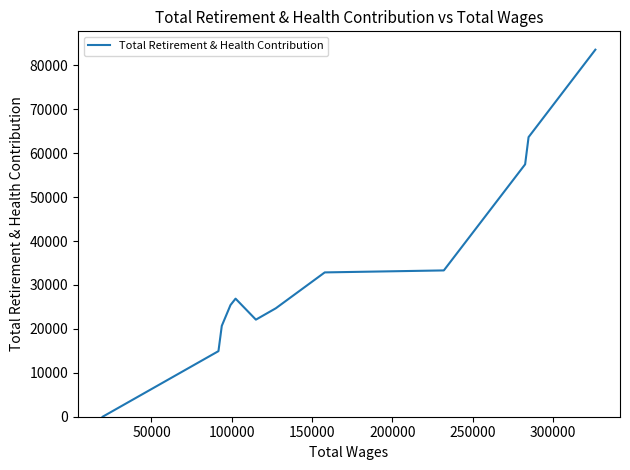

How many lines are shown in the chart?

1